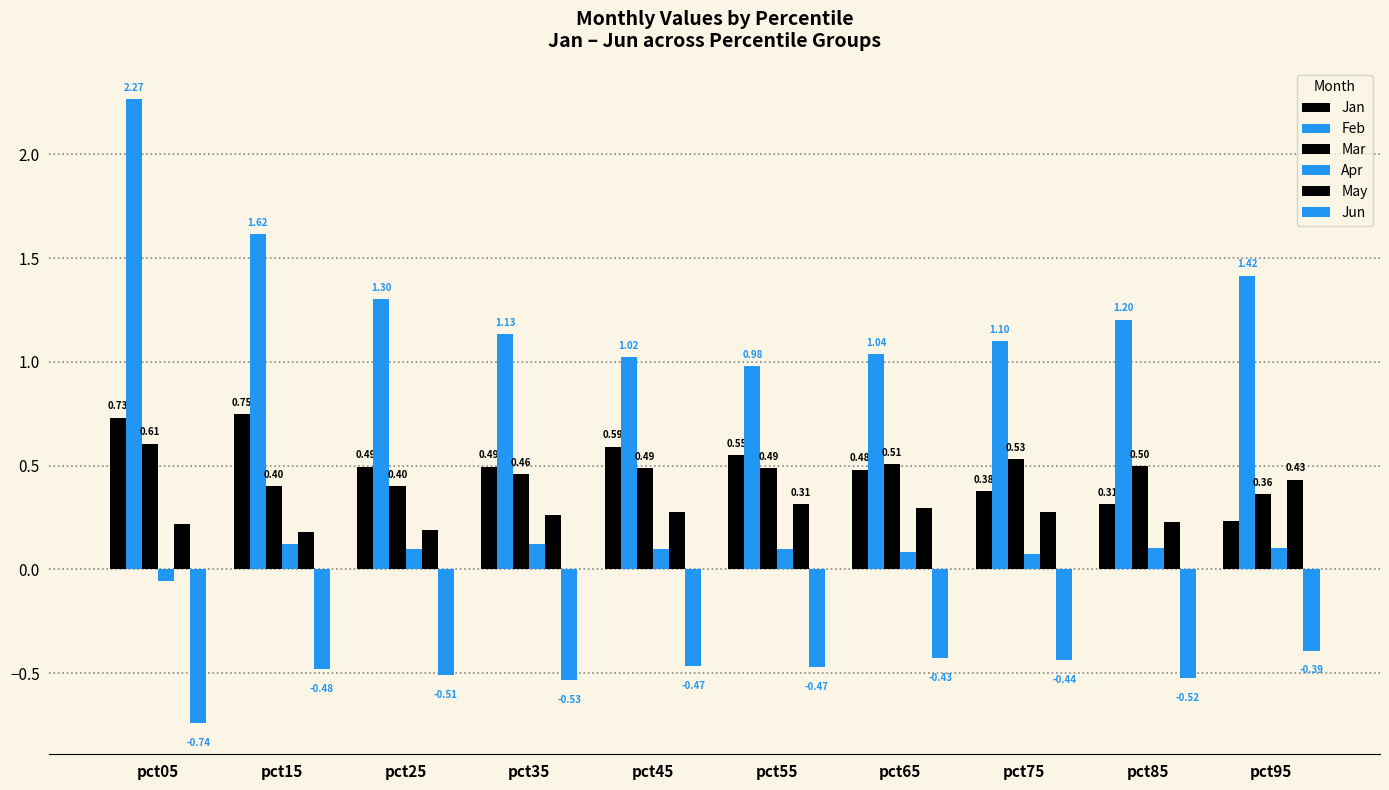

Are the bars grouped side by side (vs. stacked)?

Yes